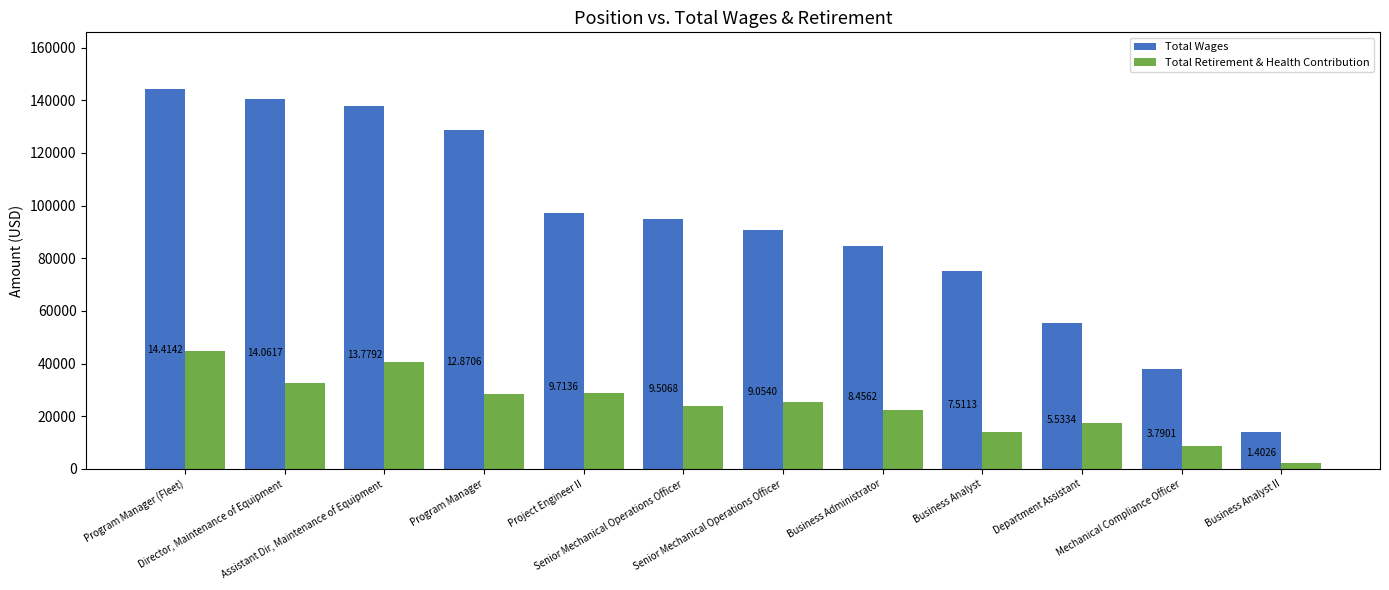

Rank the series by their average value, from lowest to highest.

Total Retirement & Health Contribution, Total Wages